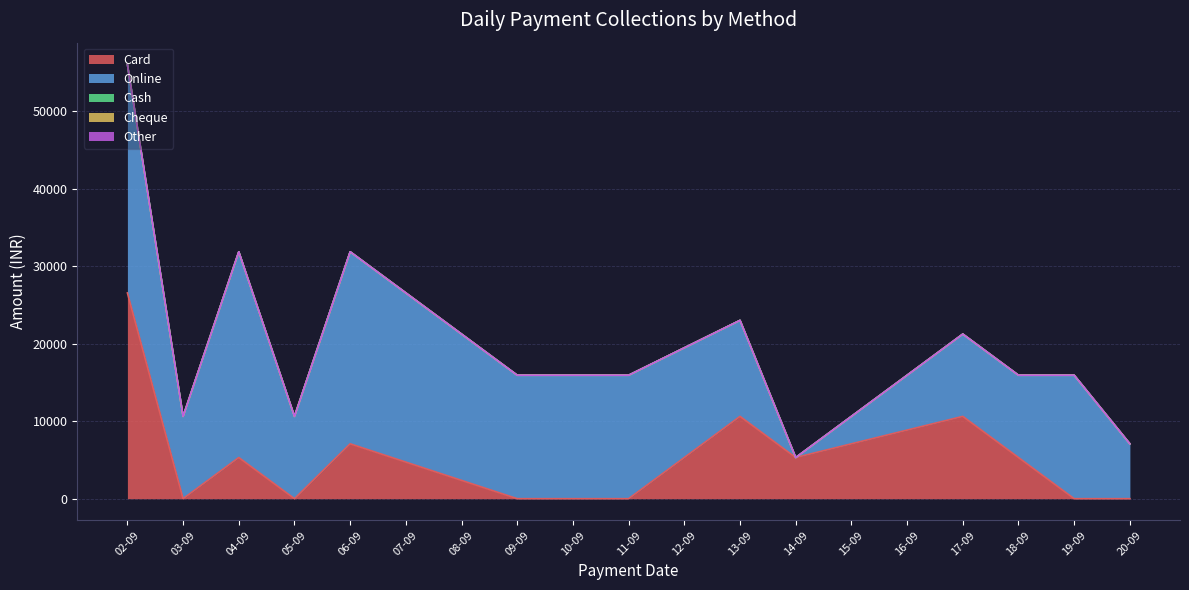

What is the difference between the maximum and minimum values in the Online series?

29490